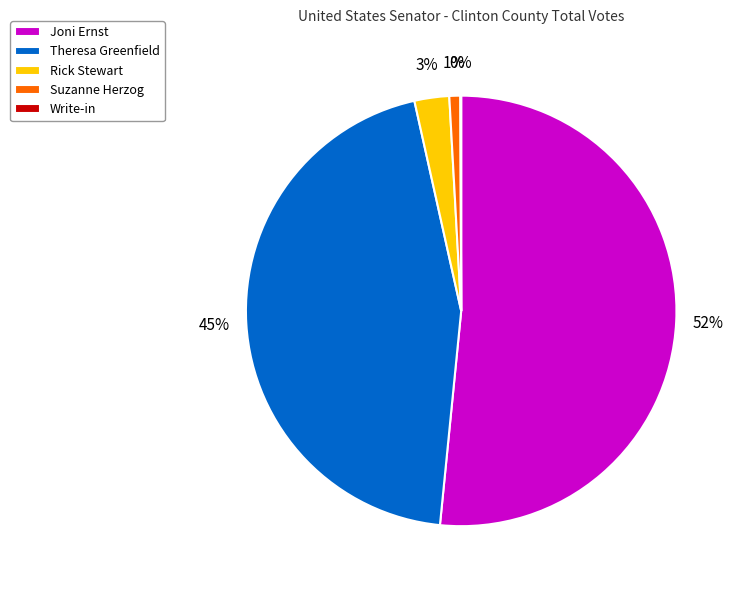

What percentage is the Suzanne Herzog slice, to the nearest percent?

1%